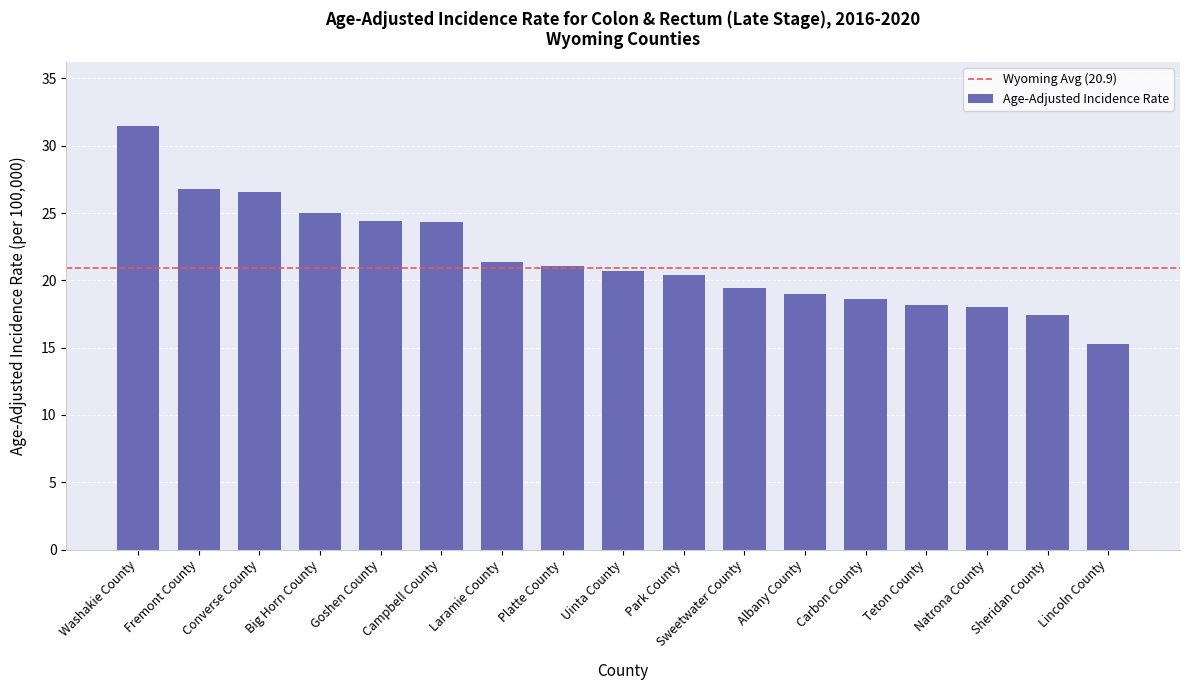

At which label does the data first exceed 20?

Washakie County